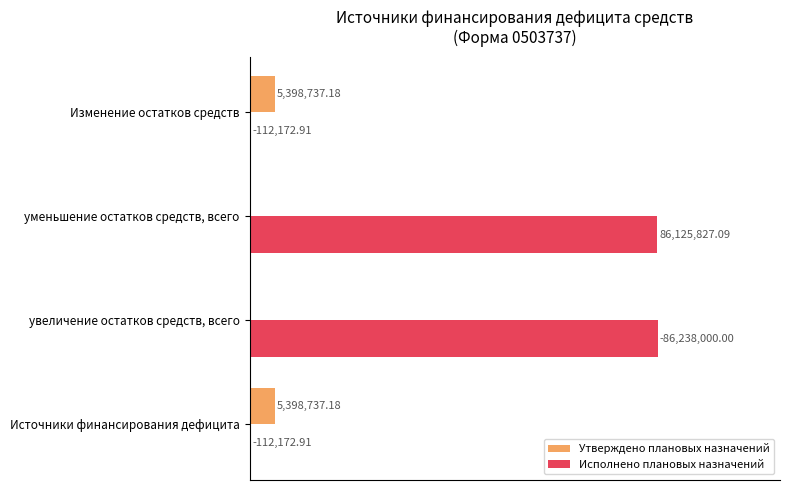

Does the chart contain stacked bars?

No